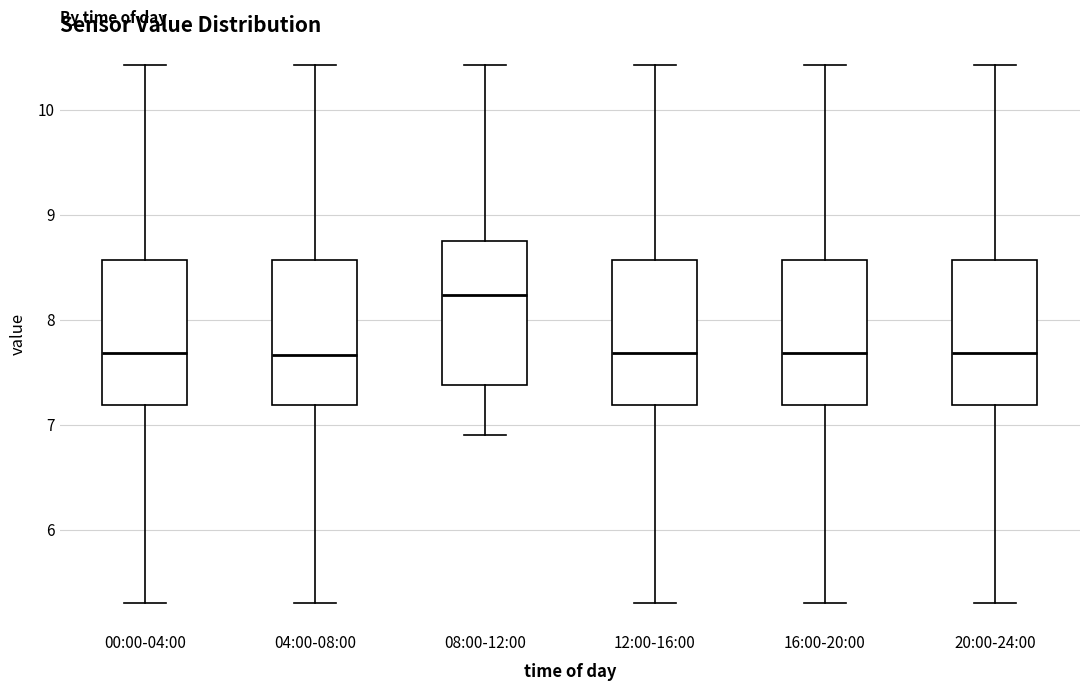

Where is the lower edge of the box for 16:00-20:00 on the y-axis? The values are not printed on the chart, so give them approximately, as read against the axis.

7.2